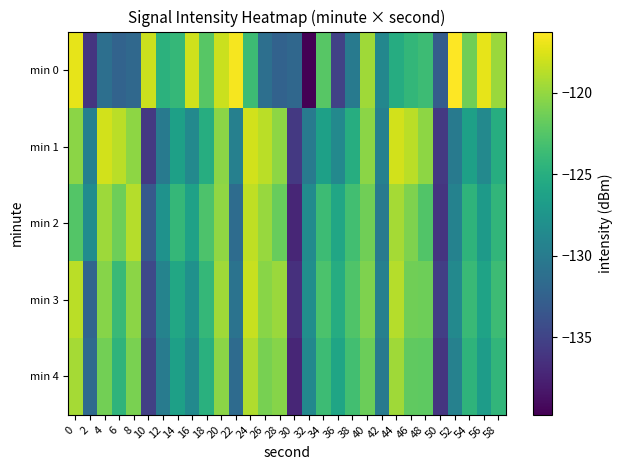

Between 34 and 38, which is larger?

34